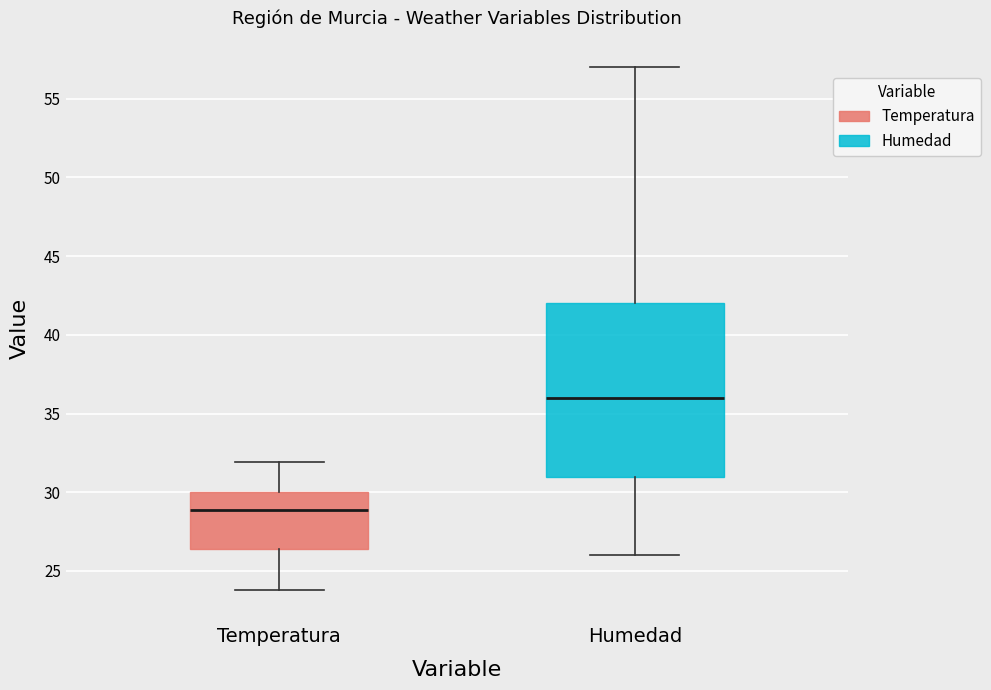

Which box has the highest median line?

Humedad